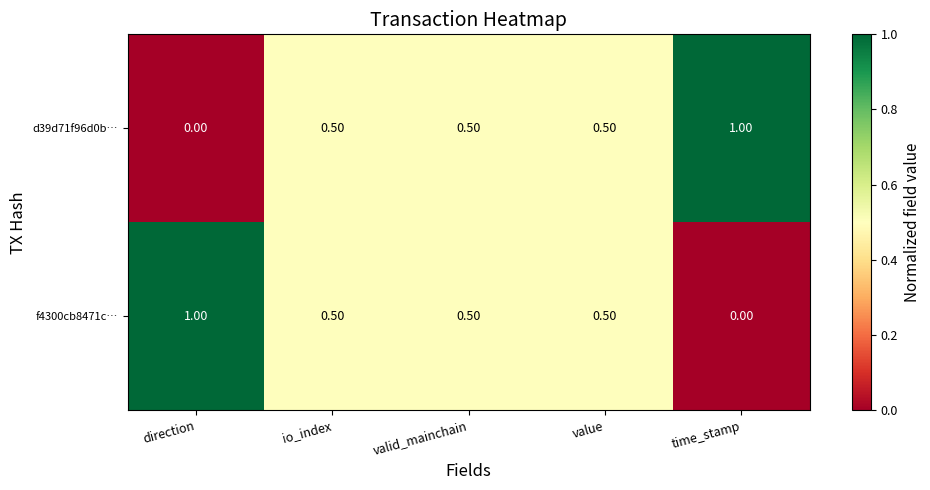

What is the spread (max minus min) of values at time_stamp?

1.0